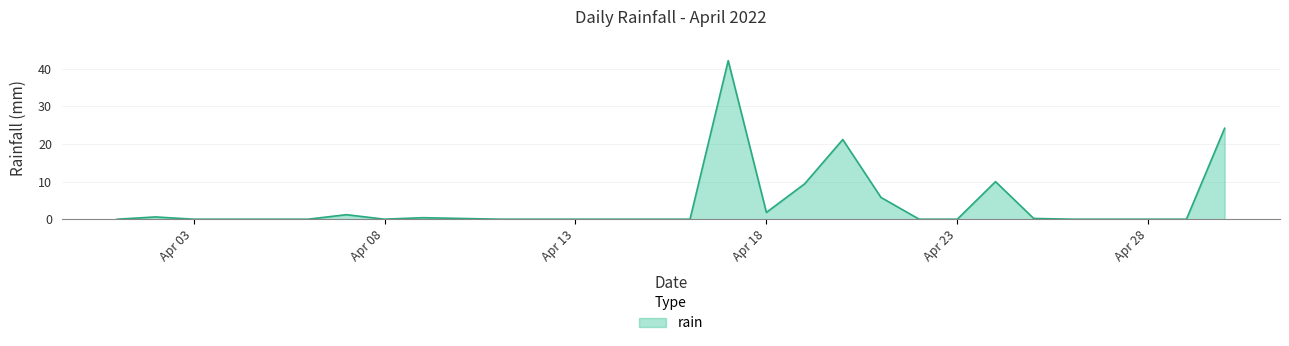

What is the maximum value shown in the chart?

42.2